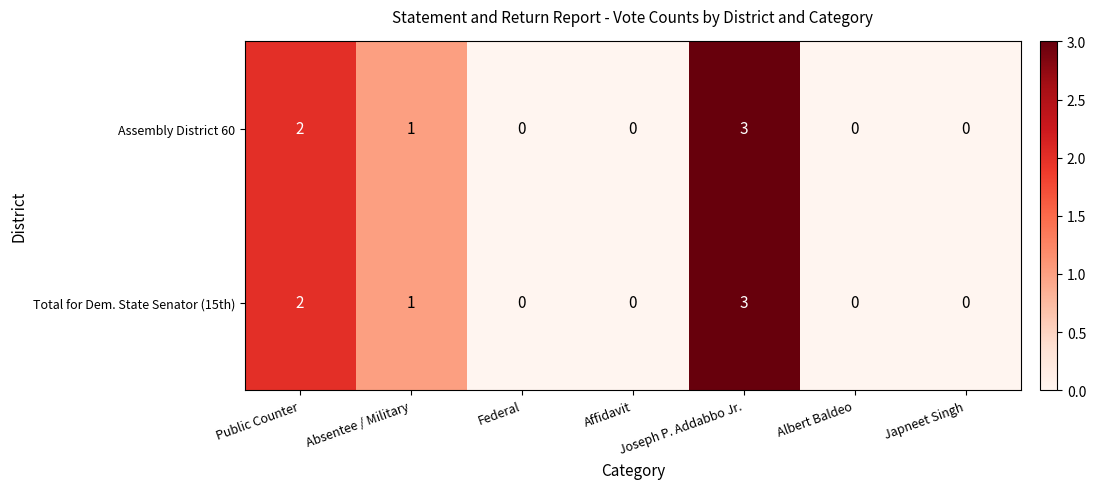

True or false: Assembly District 60 has a value of 0 at Federal.

True